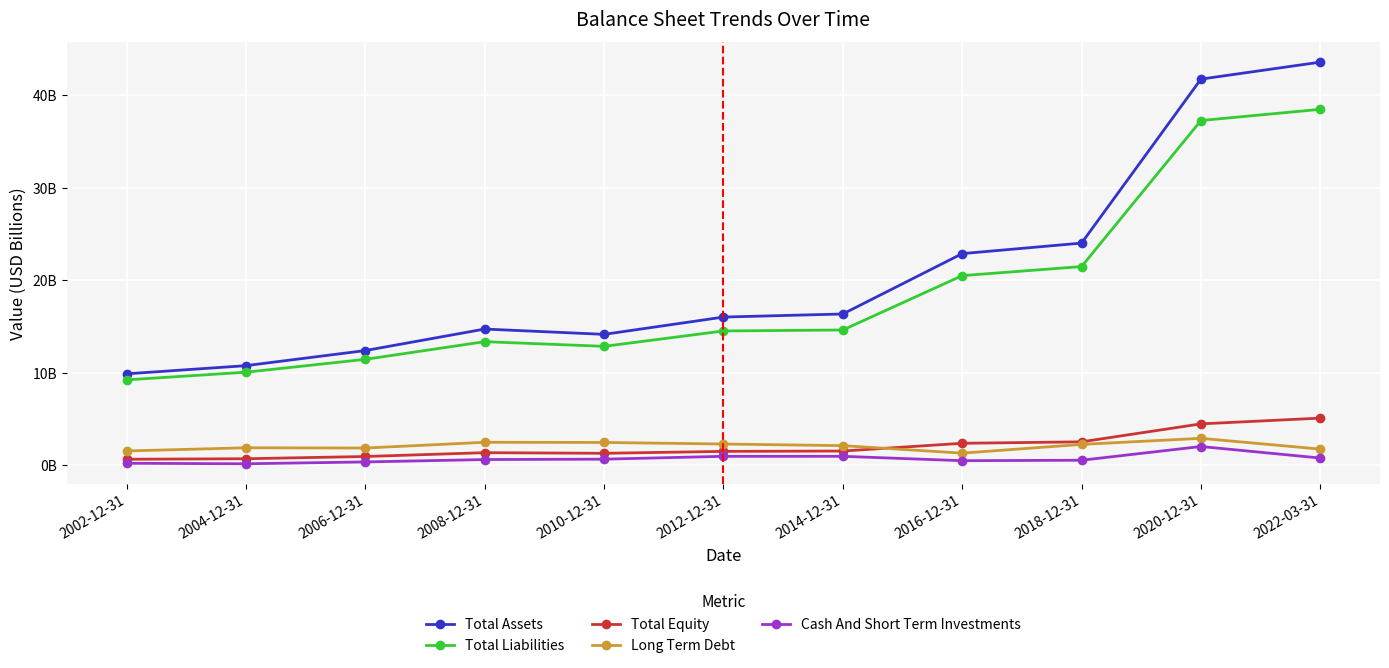

Which category has the highest value in the Cash And Short Term Investments series?

2020-12-31